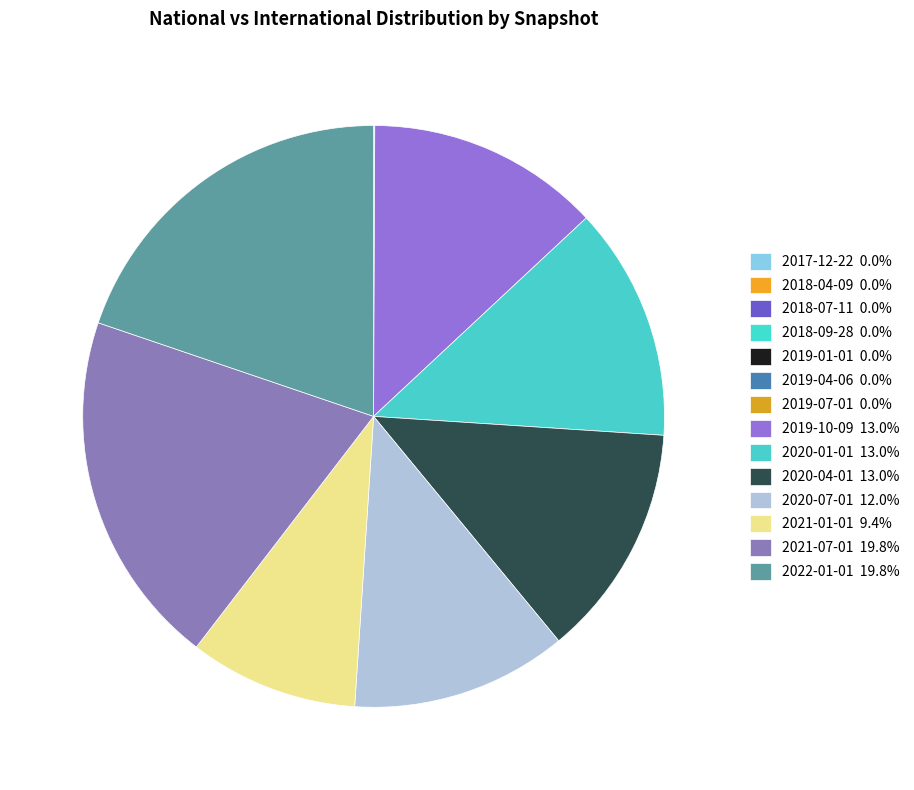

Which slice is the largest?

2021-07-01